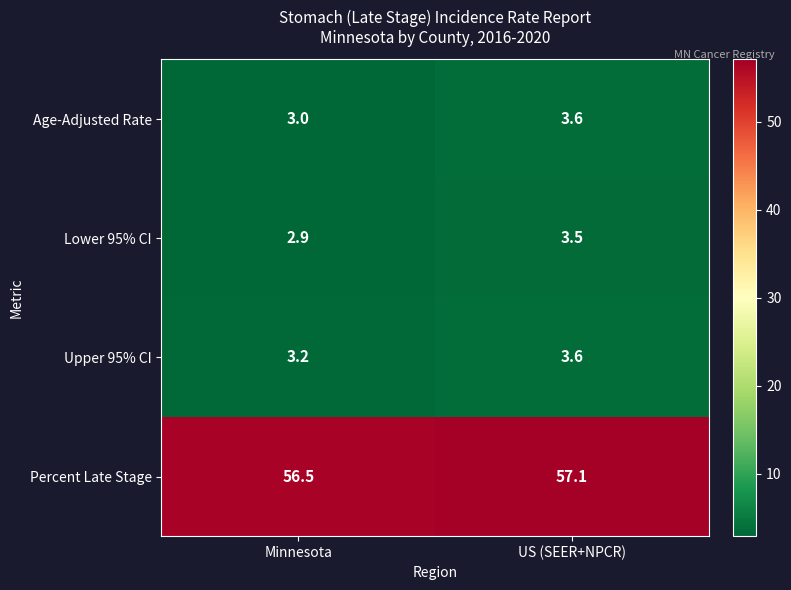

Read the Upper 95% CI value at US (SEER+NPCR).

3.6